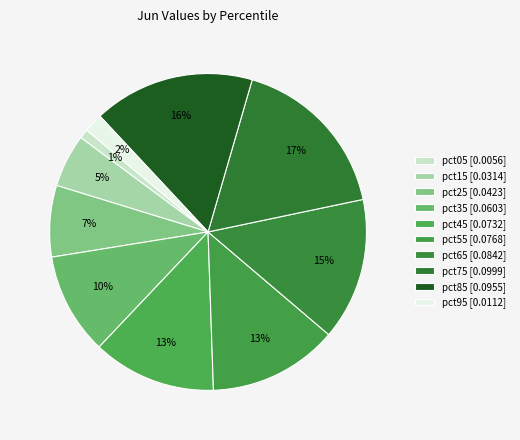

How many slices are in this pie chart?

10